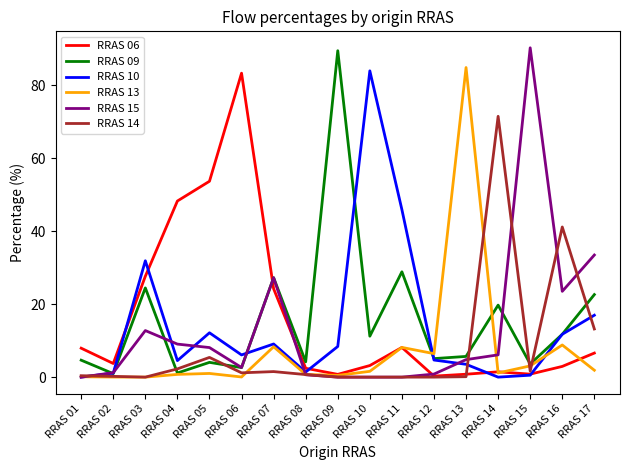

Is the value of RRAS 14 at RRAS 08 greater than the value of RRAS 09 at RRAS 12?

No